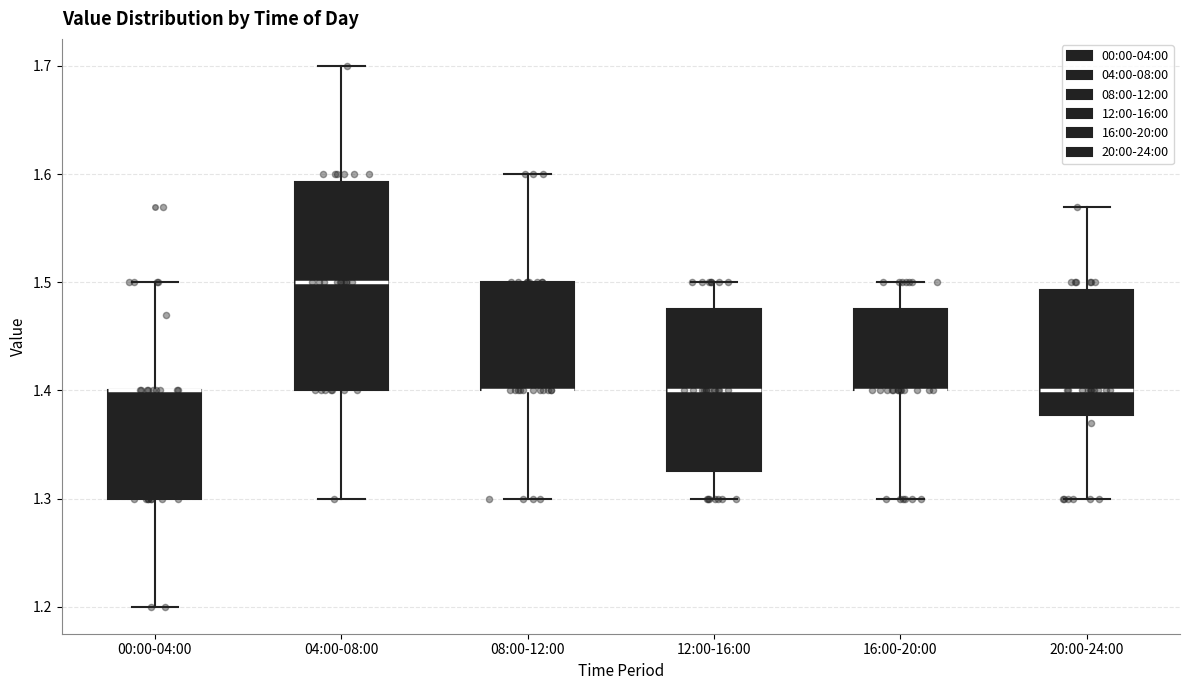

Comparing the boxes themselves (not the whiskers), which one is the tallest?

04:00-08:00